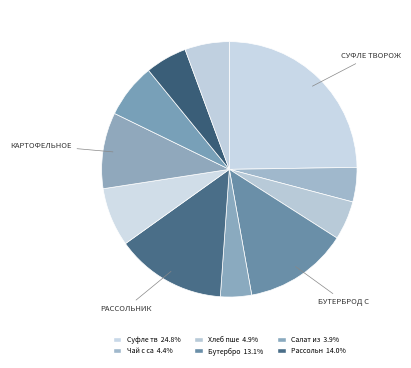

How many slices are in this pie chart?

11